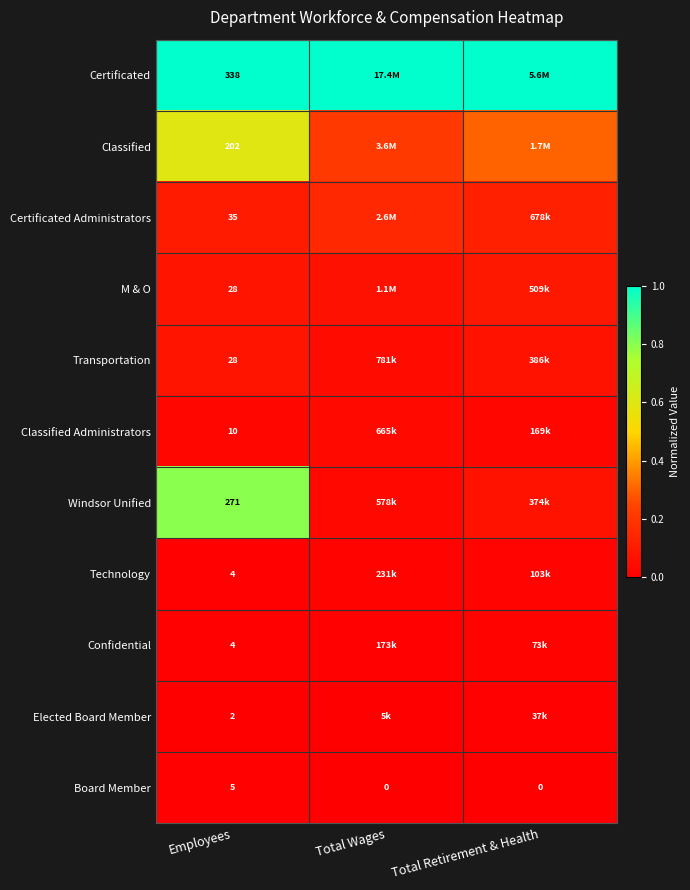

At how many categories does at least one series exceed 0?

3